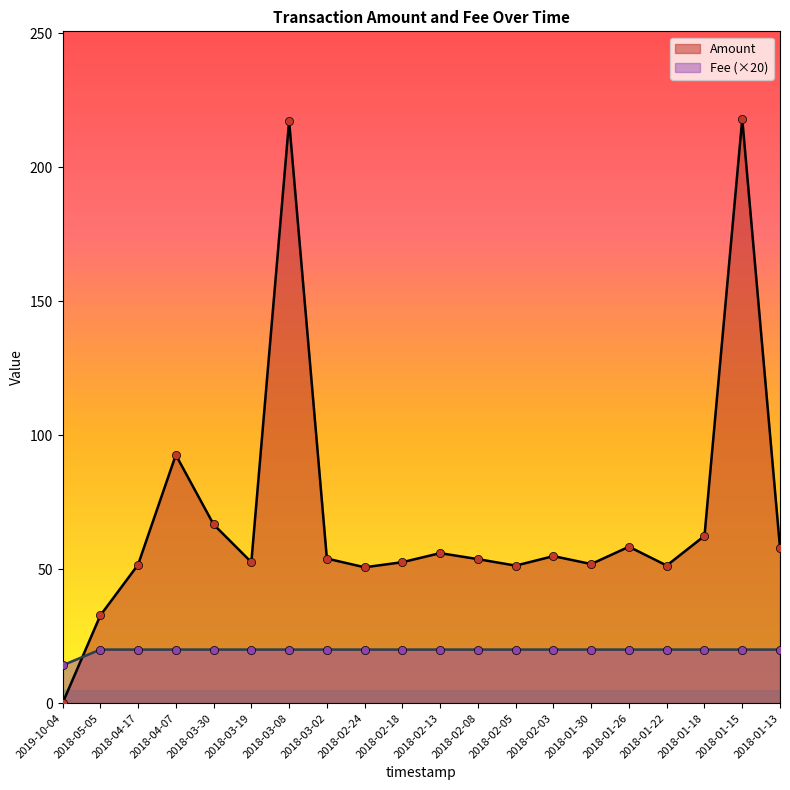

Which series contains the highest Y value?

Amount